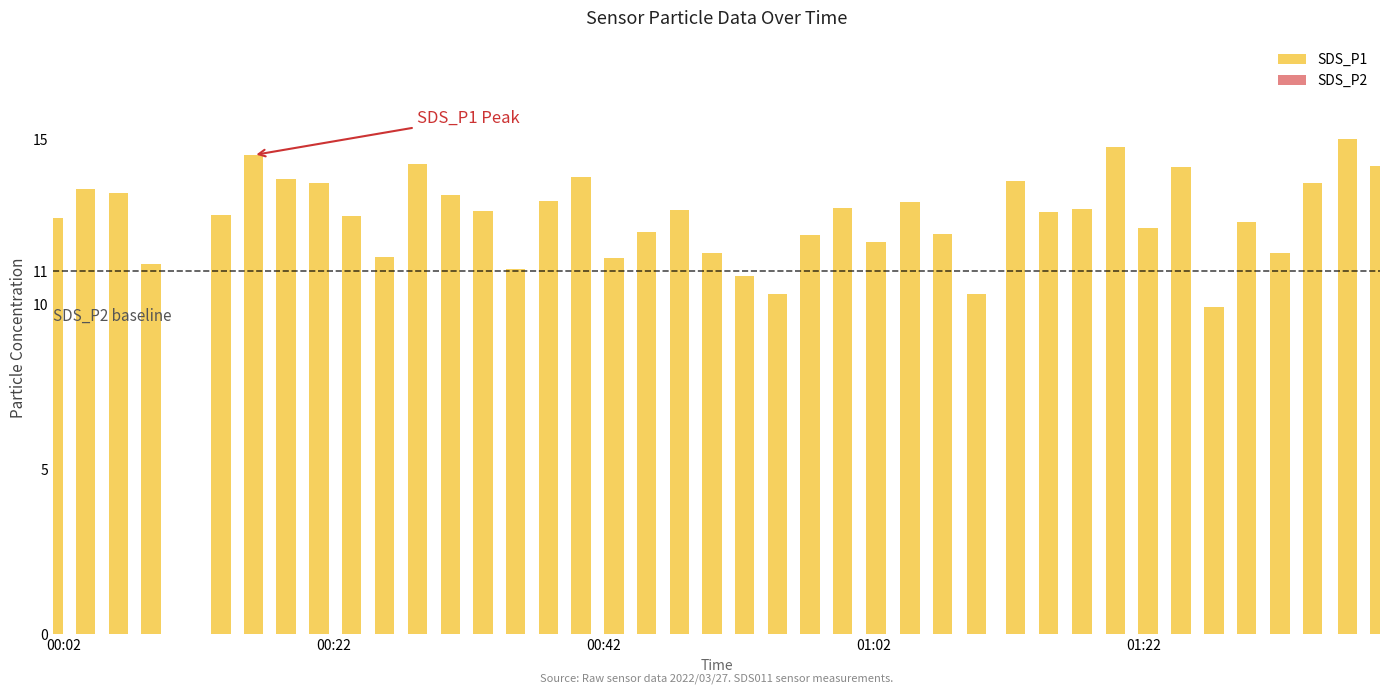

What is the greatest value displayed?

15.0